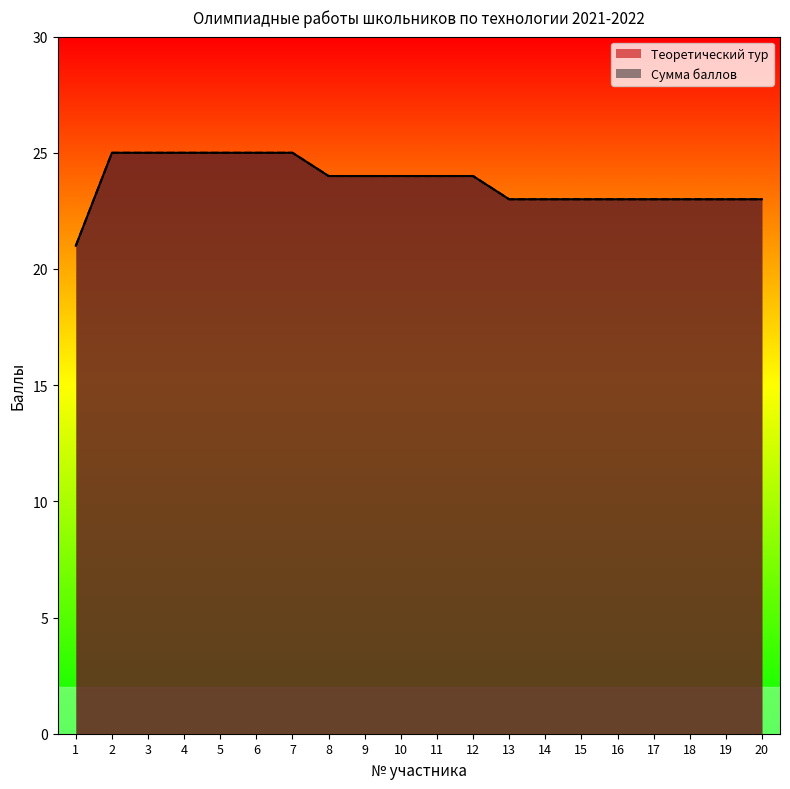

Reading left to right, what are all the values shown in this chart?

Теоретический тур: 21	25	25	25	25	25	25	24	24	24	24	24	23	23	23	23	23	23	23	23
Сумма баллов: 21	25	25	25	25	25	25	24	24	24	24	24	23	23	23	23	23	23	23	23